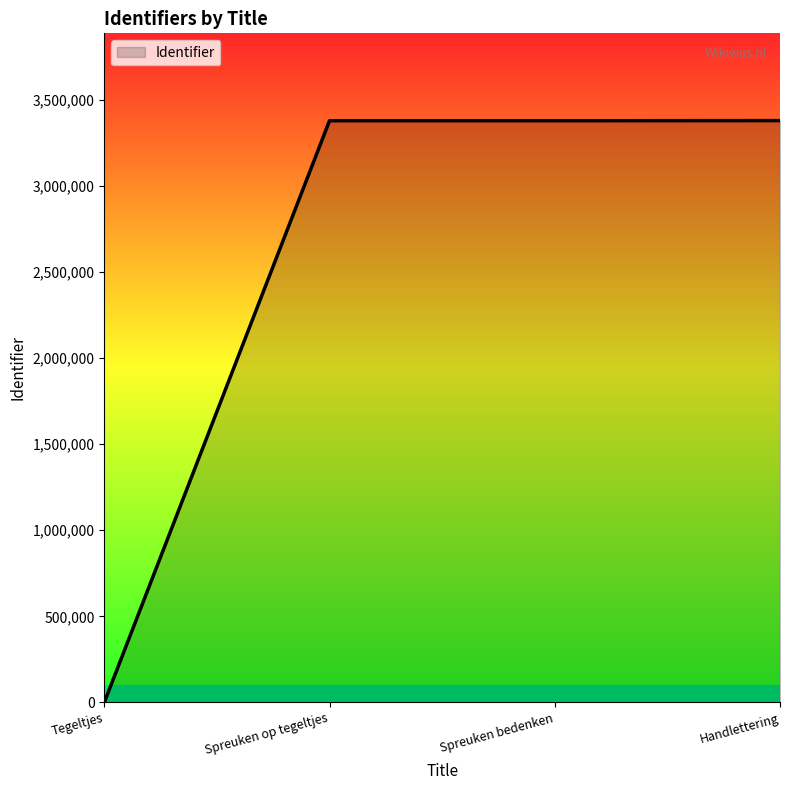

What is the sum of the values at Spreuken bedenken and Tegeltjes?

3377271